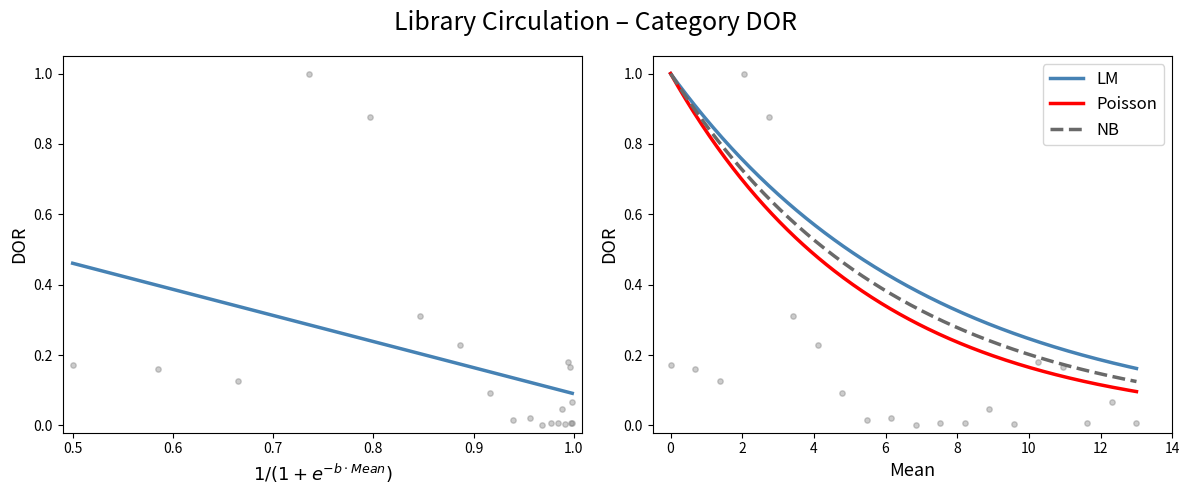

At how many categories does at least one series exceed 0?

20